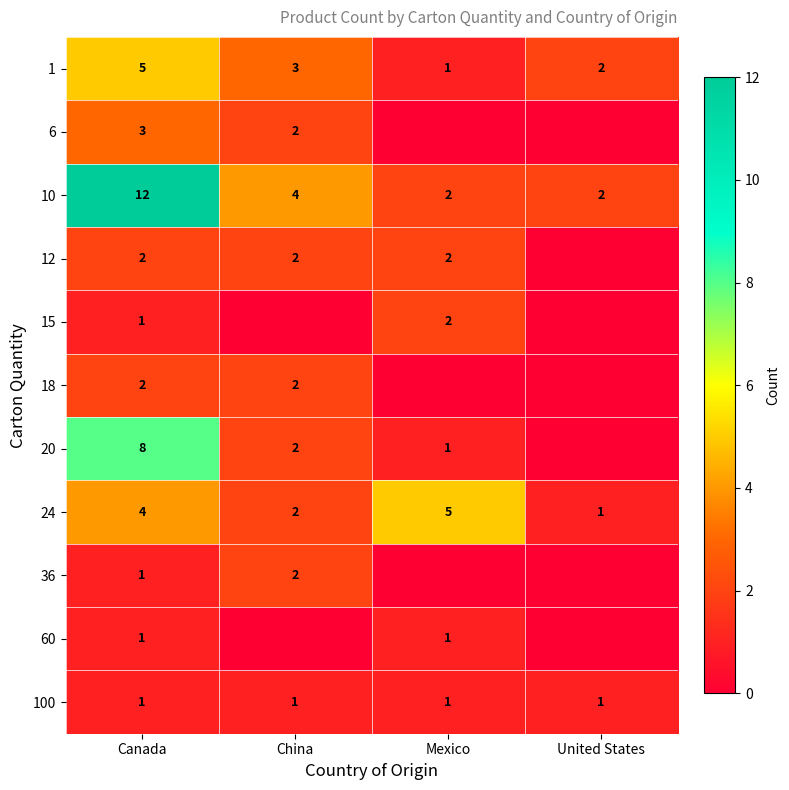

Is it true that 36 equals 1 at Canada?

True